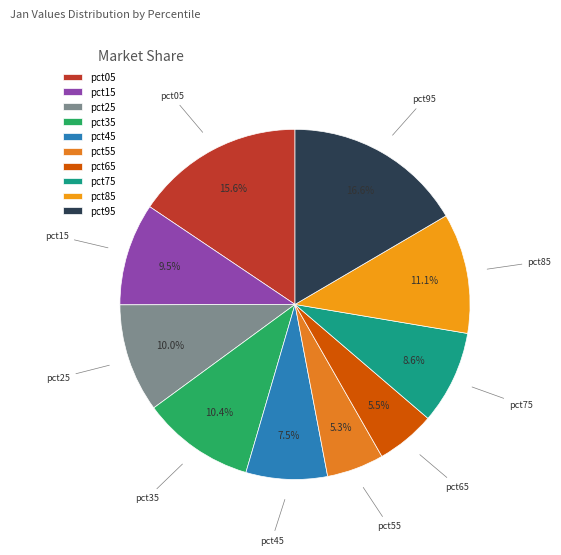

To the nearest percent, what is the difference between the largest and smallest slice percentages?

11%